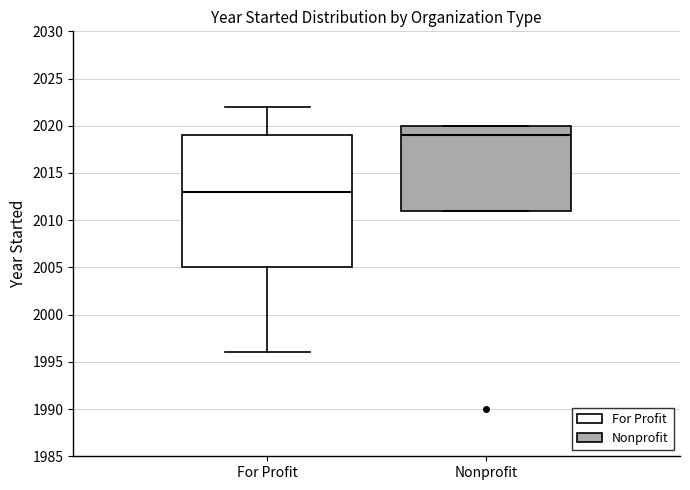

Where is the lower edge of the box for For Profit on the y-axis? The values are not printed on the chart, so give them approximately, as read against the axis.

2005